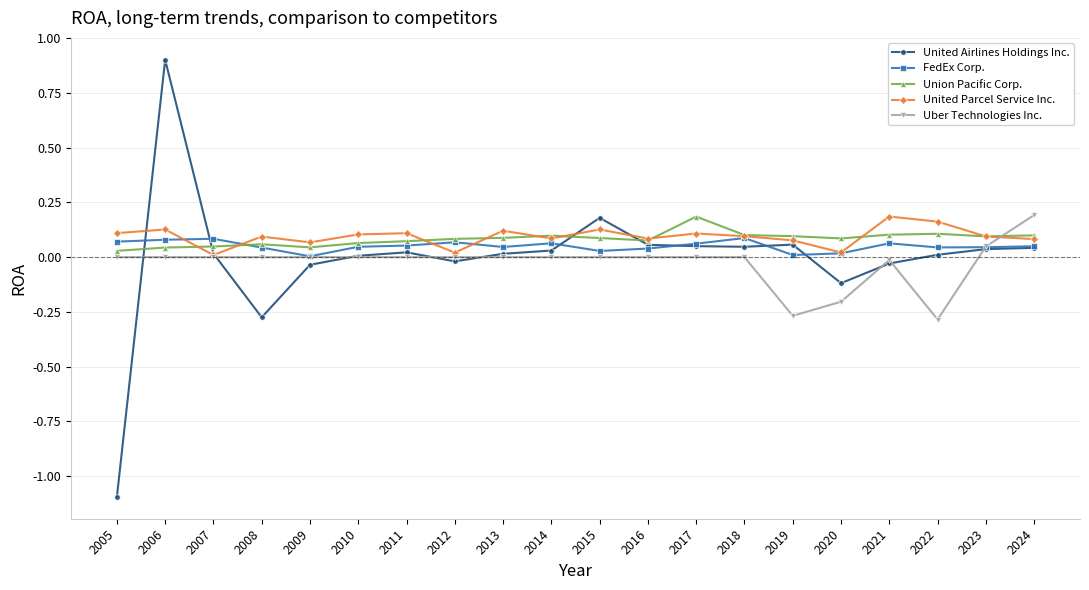

After their last crossing, which series has the higher values: Union Pacific Corp. or Uber Technologies Inc.?

Uber Technologies Inc.